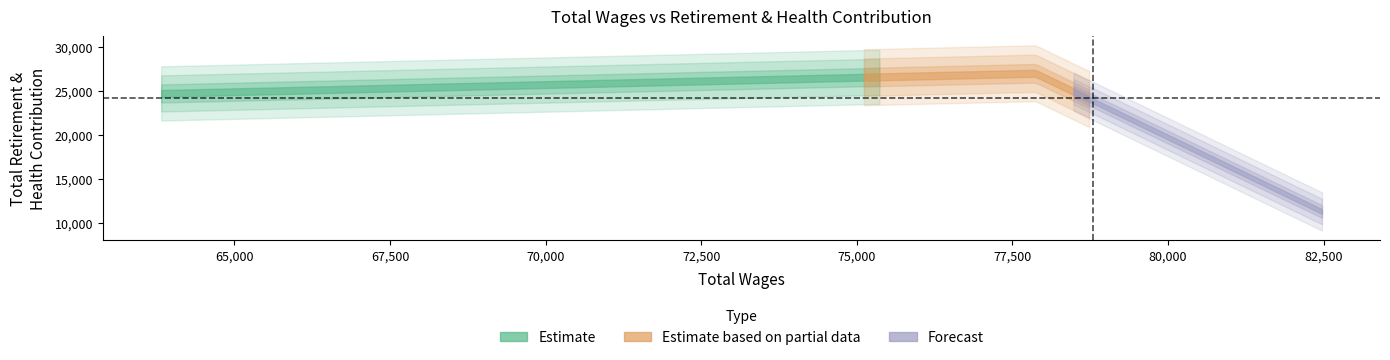

What is the difference between the values at 82473.0 and 63823.0?

13384